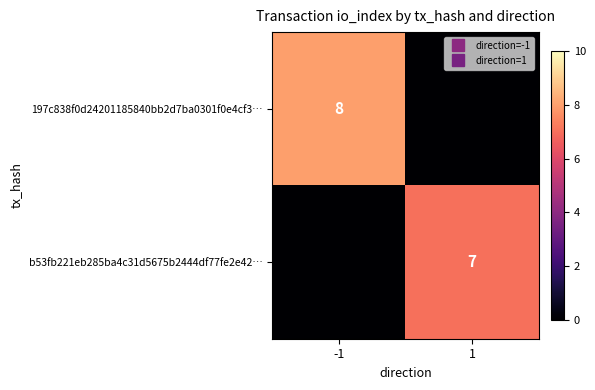

At which category does the chart reach its minimum across all series?

1